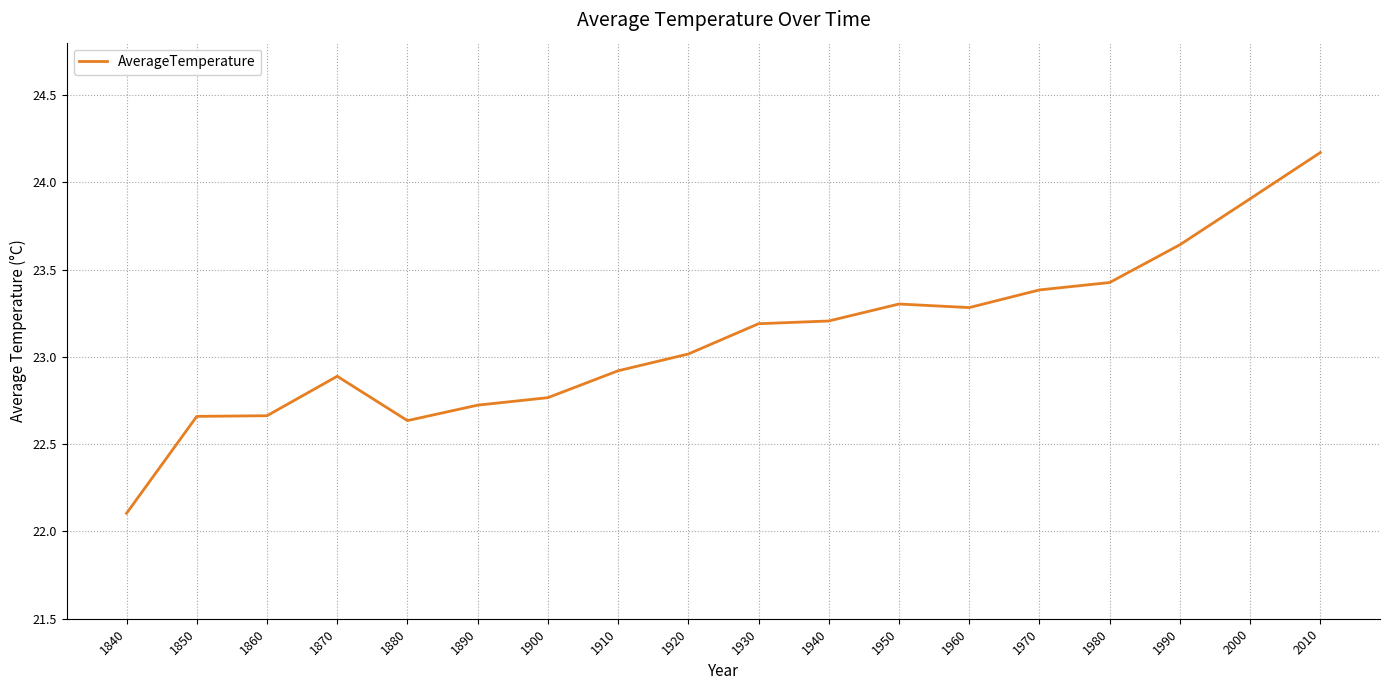

What is the change in value from 1890 to 1960?

+0.6